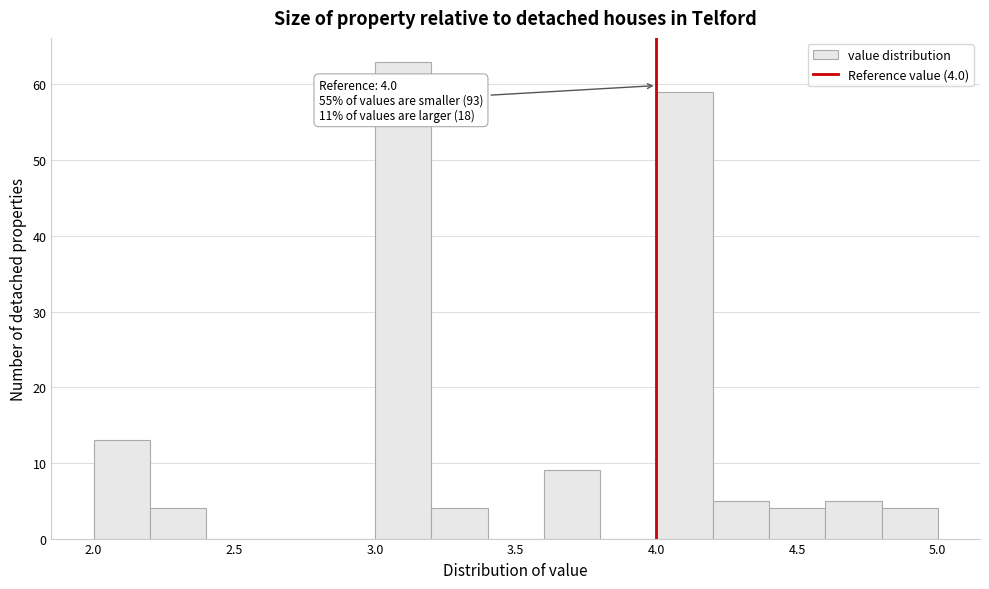

Which range on the x-axis has the tallest bar?

3.0 to 3.2